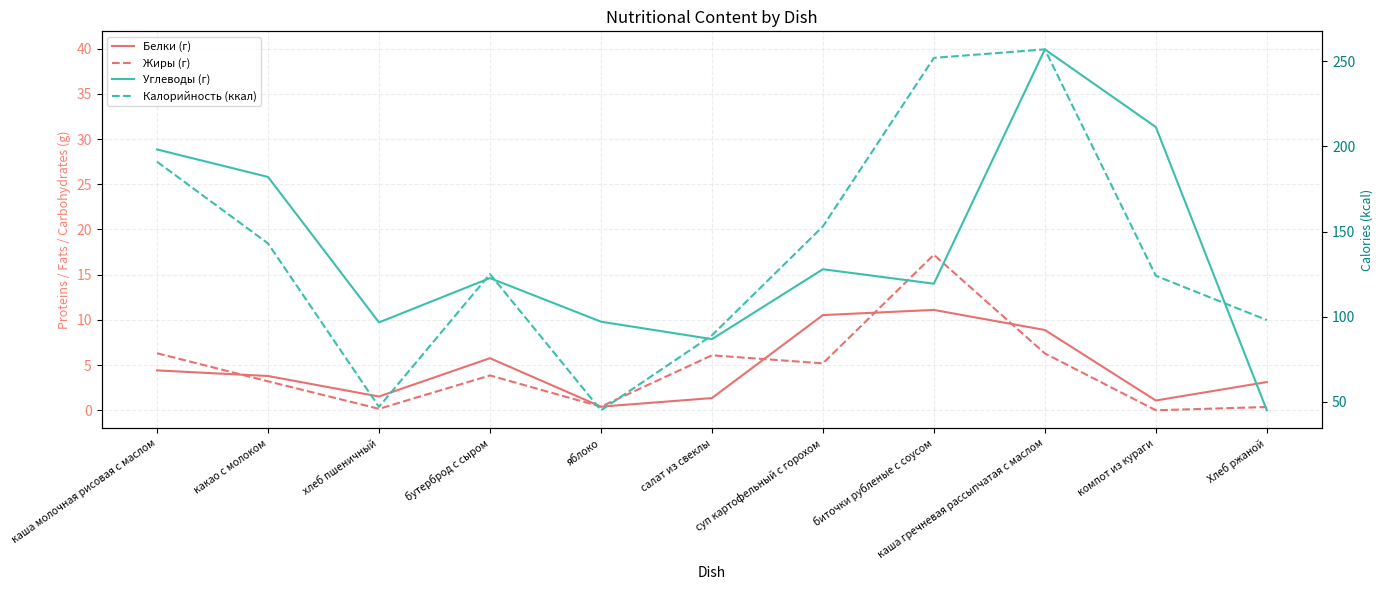

At which category is the sum across all series the highest?

каша гречневая рассыпчатая с маслом